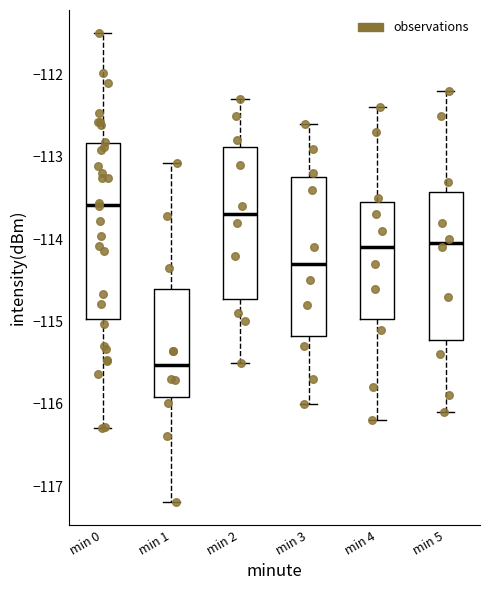

Where is the lower edge of the box for min 1 on the y-axis? The values are not printed on the chart, so give them approximately, as read against the axis.

-115.9